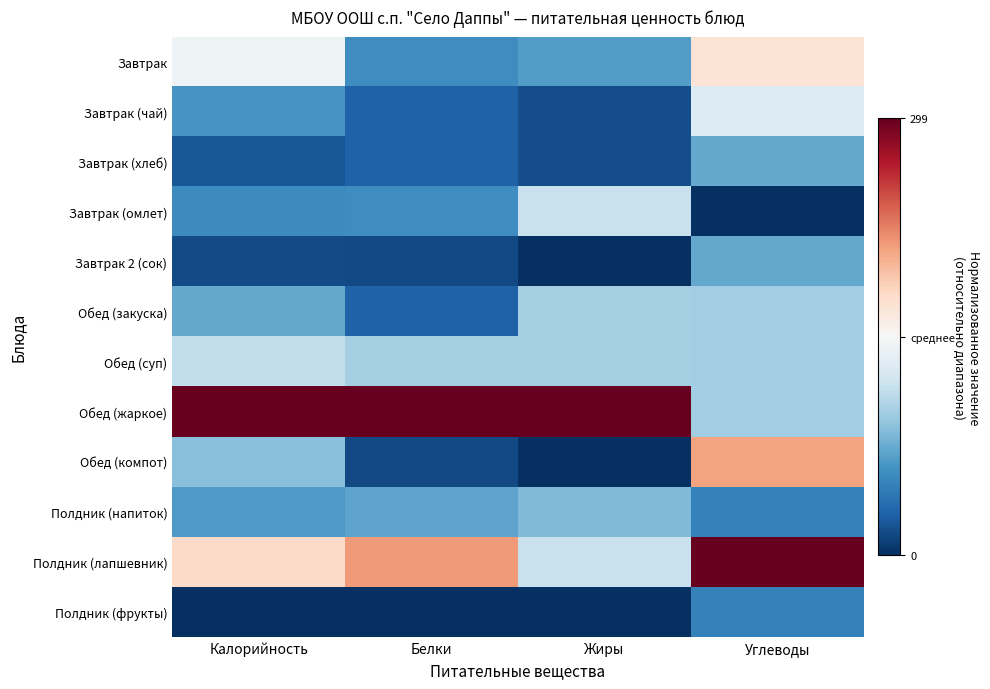

Which has a higher value, Белки or Калорийность?

Калорийность